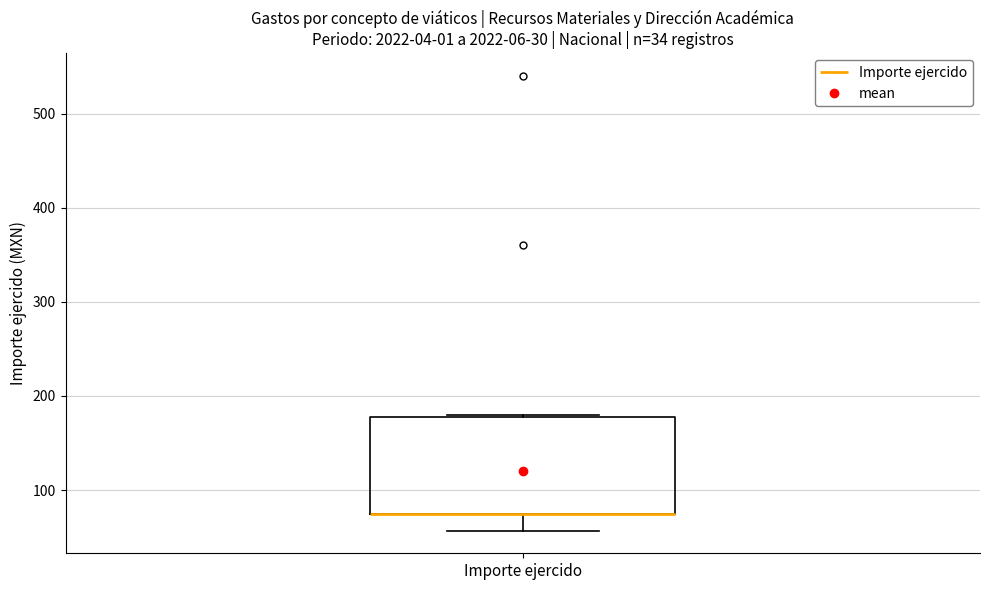

Where does the lower whisker of the box for Importe ejercido end on the y-axis? The values are not printed on the chart, so give them approximately, as read against the axis.

60